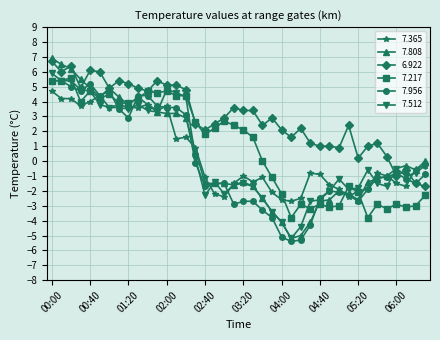

What is the value of the 7.956 point at the 33rd from the left?

-2.7